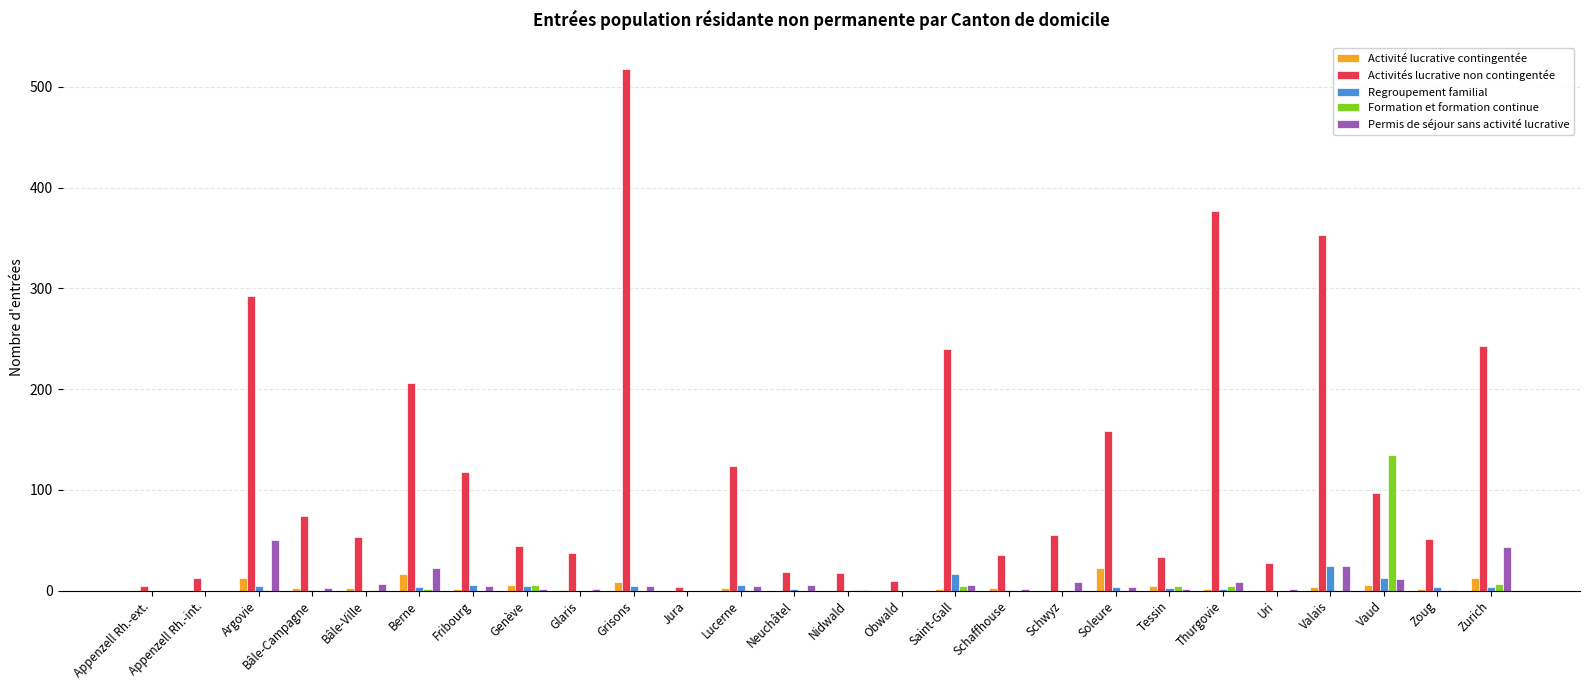

What is the spread (max minus min) of values at Bâle-Ville?

53